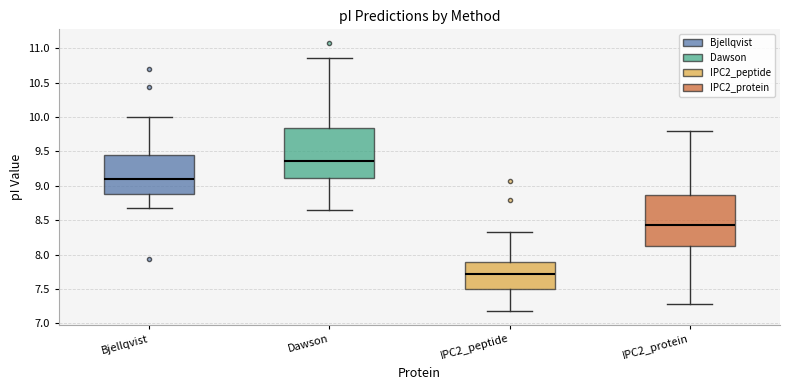

Where does the upper whisker of the box for IPC2_protein end on the y-axis? The values are not printed on the chart, so give them approximately, as read against the axis.

9.80